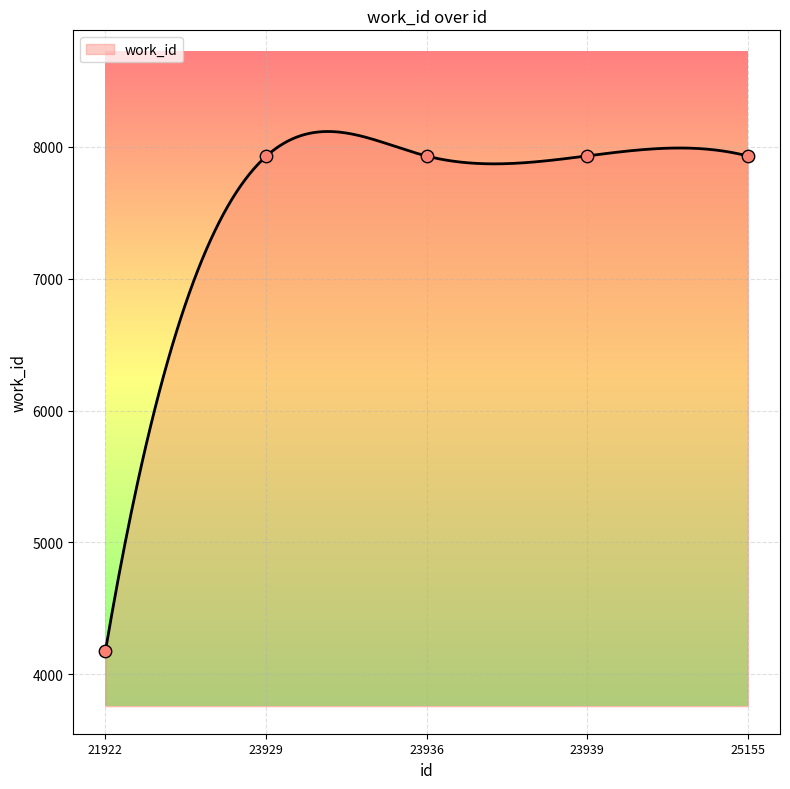

Approximately how many times larger is the value at 25155 compared to 23939?

1.0